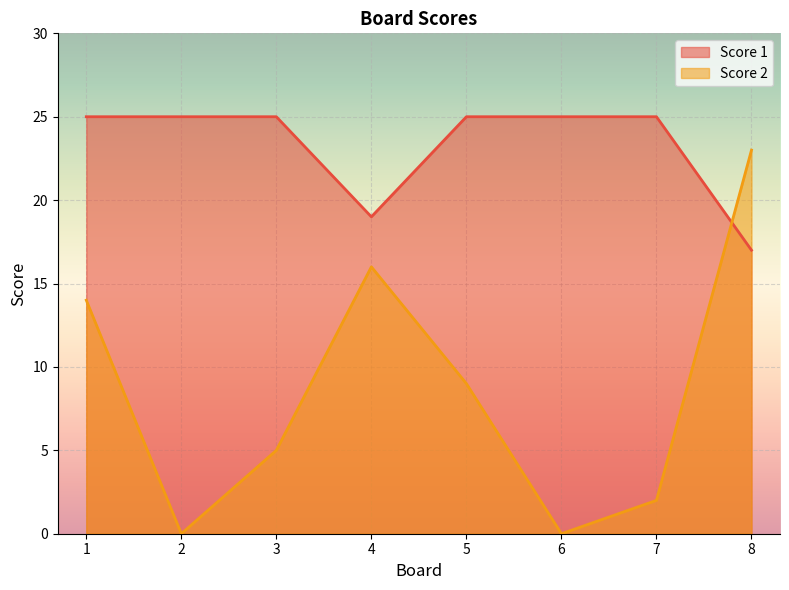

Rank the series at 3 from highest to lowest value.

Score 1, Score 2